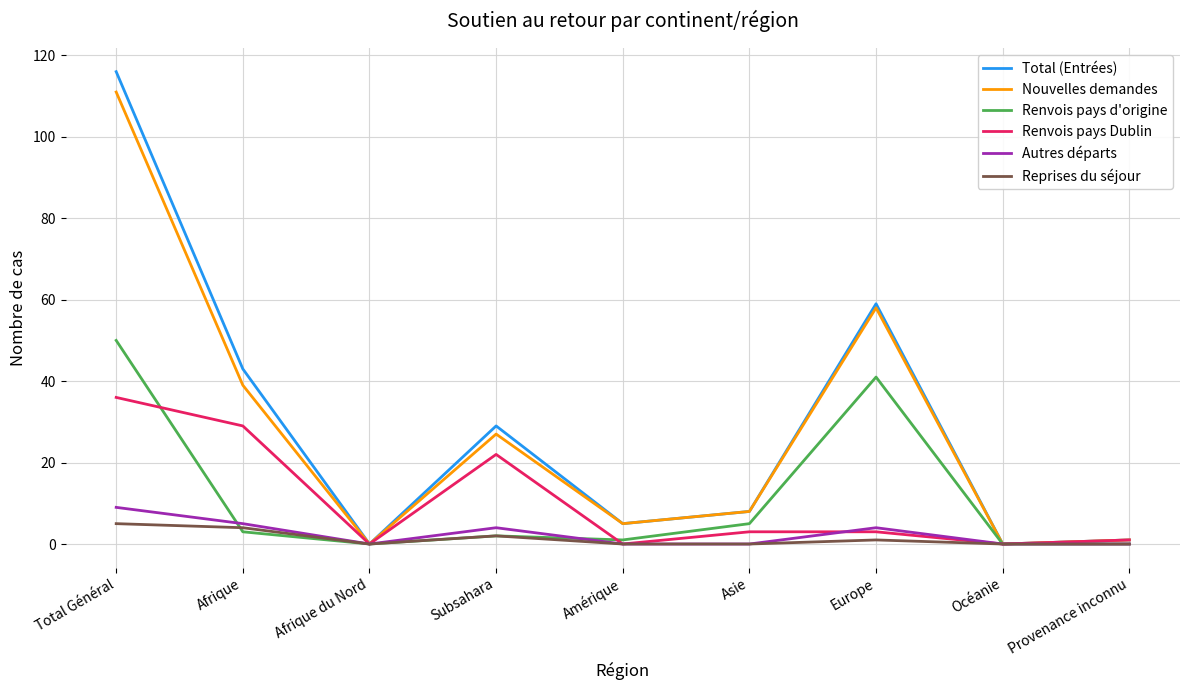

Is the value of Renvois pays Dublin at Afrique du Nord greater than the value of Total (Entrées) at Asie?

No